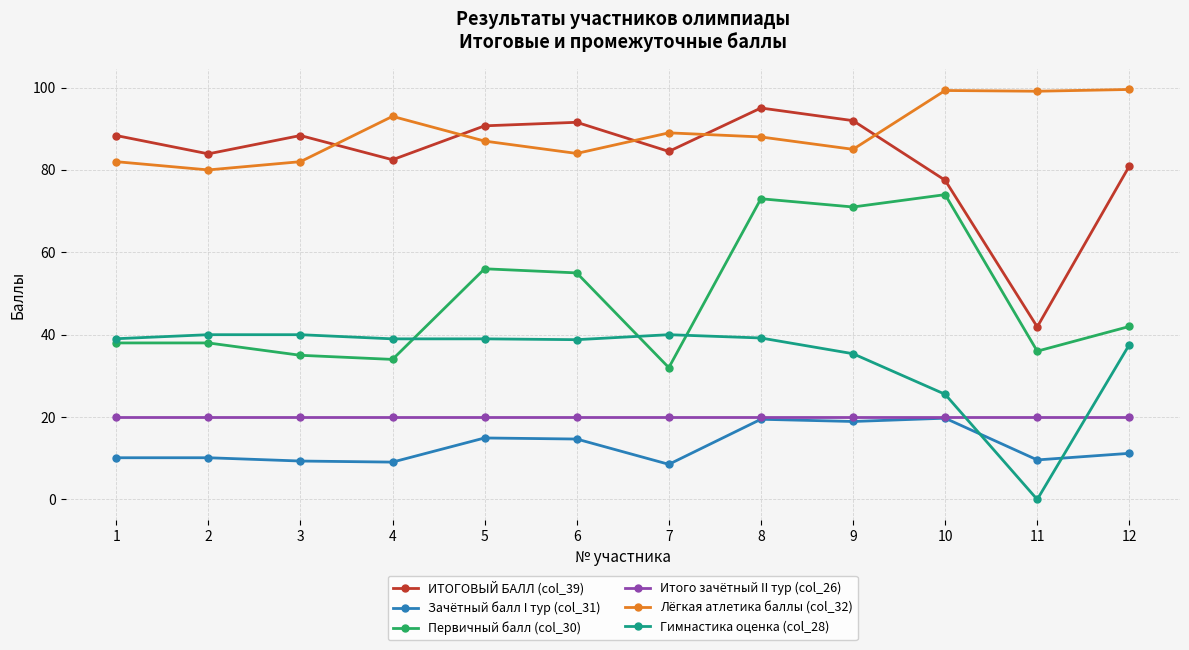

The value of Лёгкая атлетика баллы (col_32) at 8 is 88.0. True or false?

True